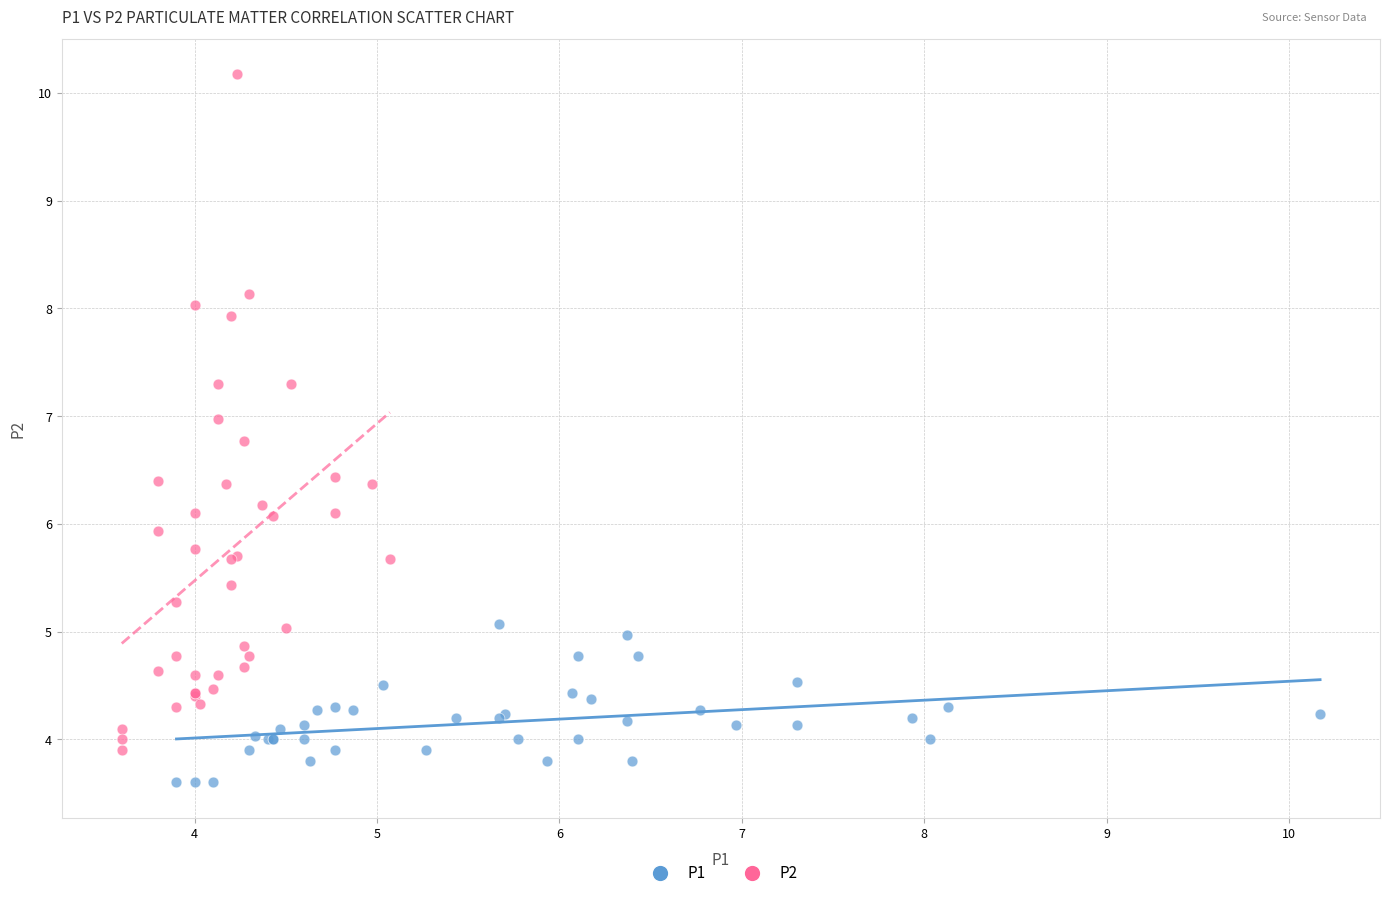

Which series contains the lowest Y value?

P1